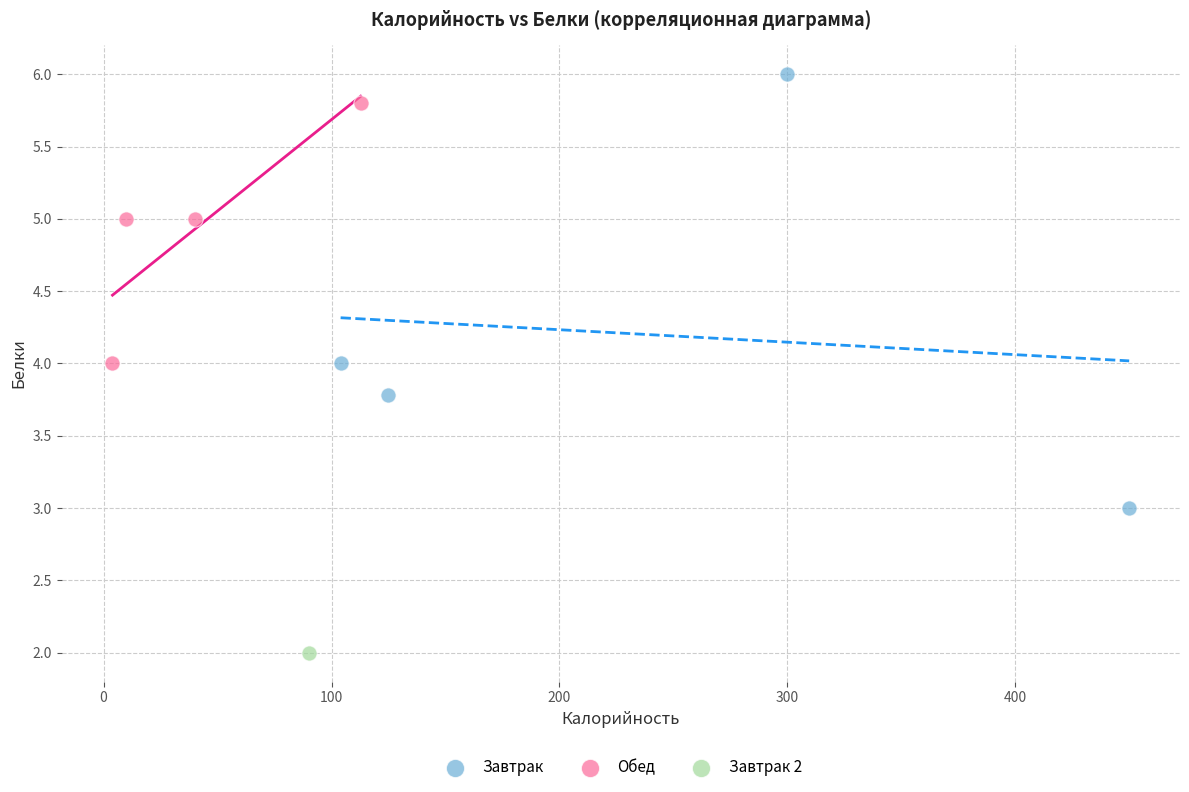

Which series reaches the minimum Y coordinate?

Завтрак 2